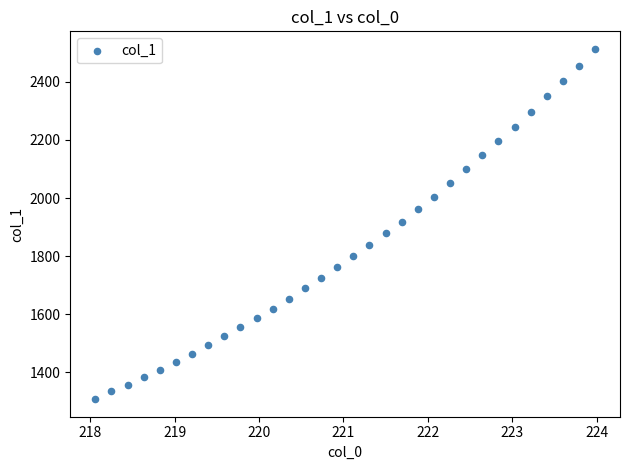

What is the range of X values (max minus min)?

5.9